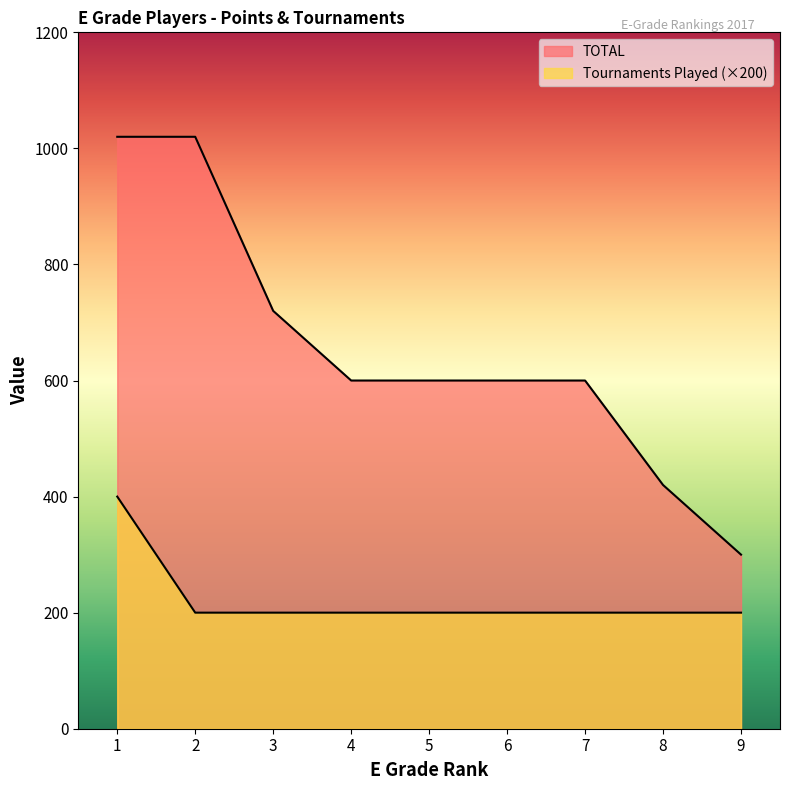

Which series has the largest total across all categories?

TOTAL